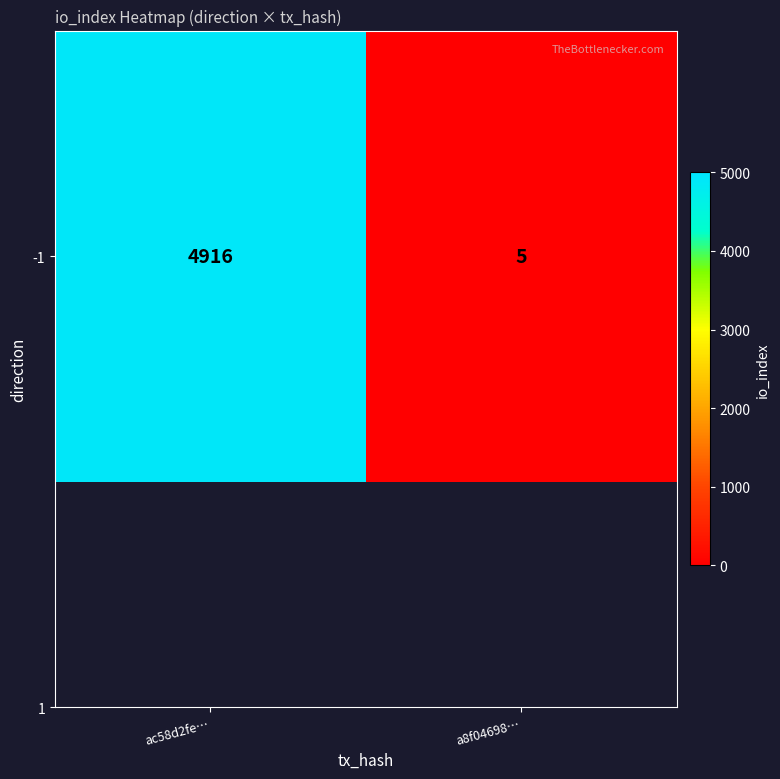

What is the difference between the values at a8f04698… and ac58d2fe…?

4911